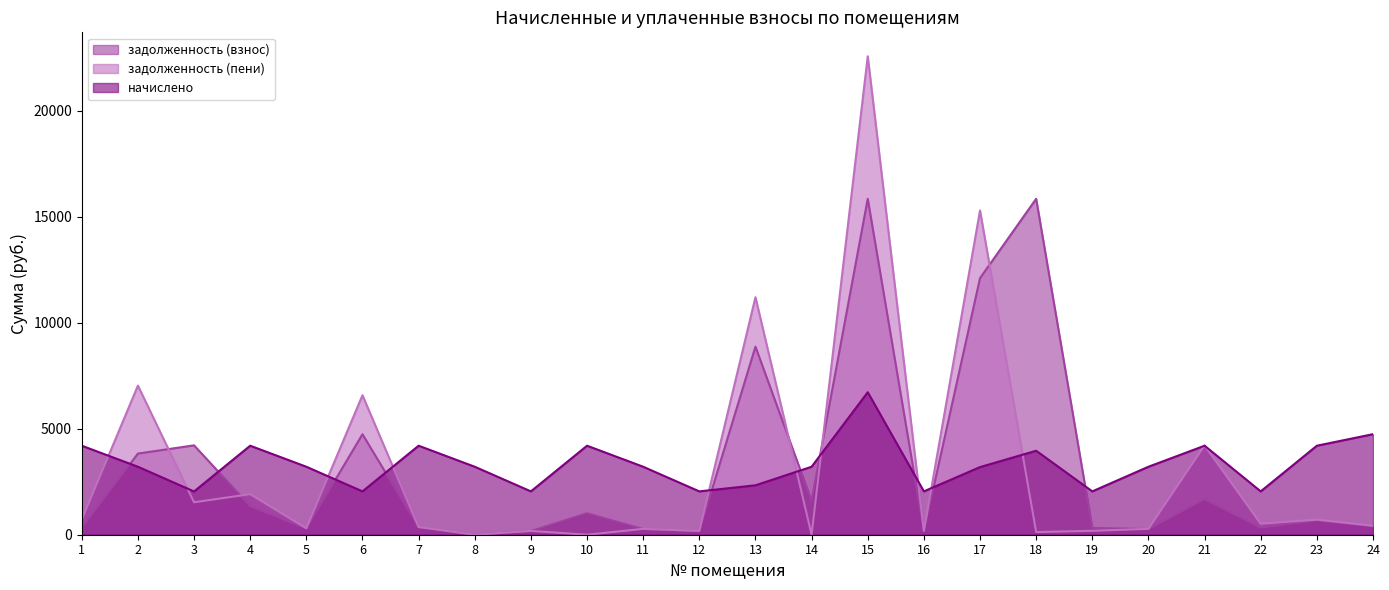

The задолженность (взнос) series shows 679.0 at 23. True or false?

True